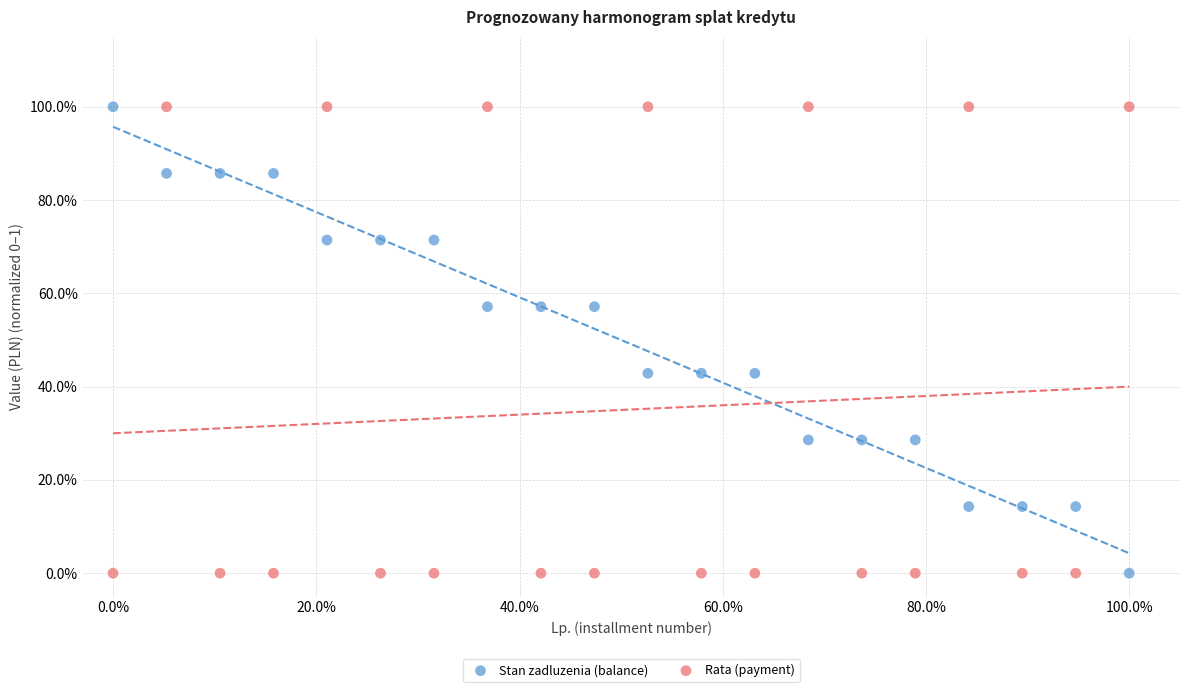

What are all the series names shown in the legend?

Stan zadluzenia (balance), Rata (payment)